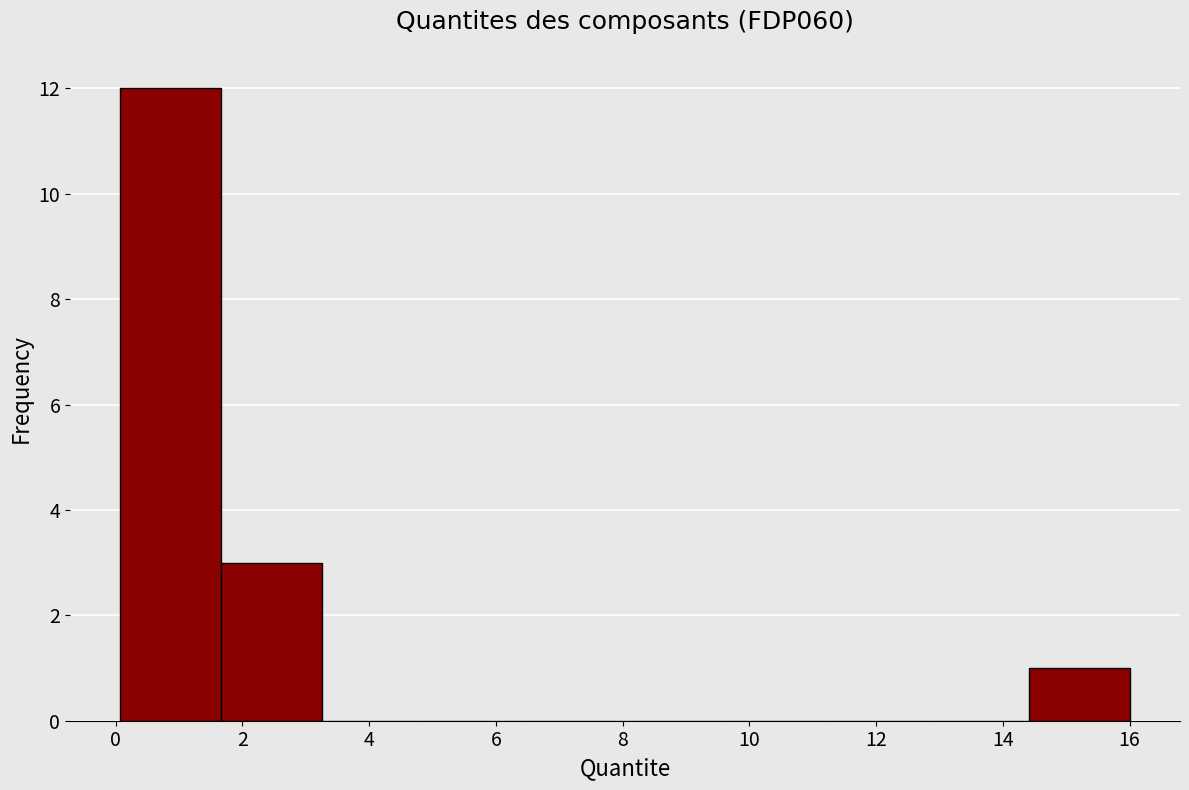

What is the height of the bar covering 14.4 to 16.0 on the x-axis? Neither the bar edges nor the heights are printed on the chart, so give them approximately, as read against the axes.

1